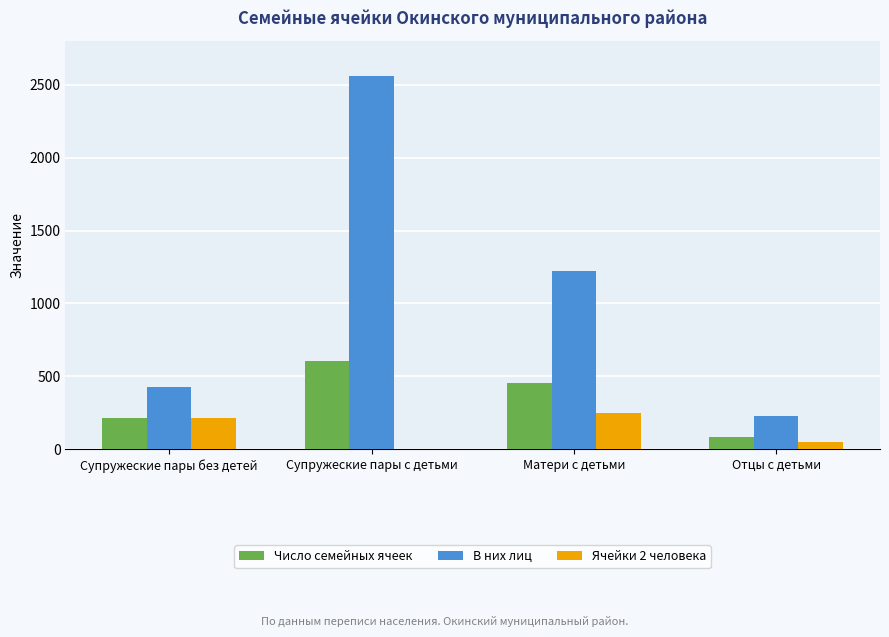

Which series has the widest spread of values?

В них лиц